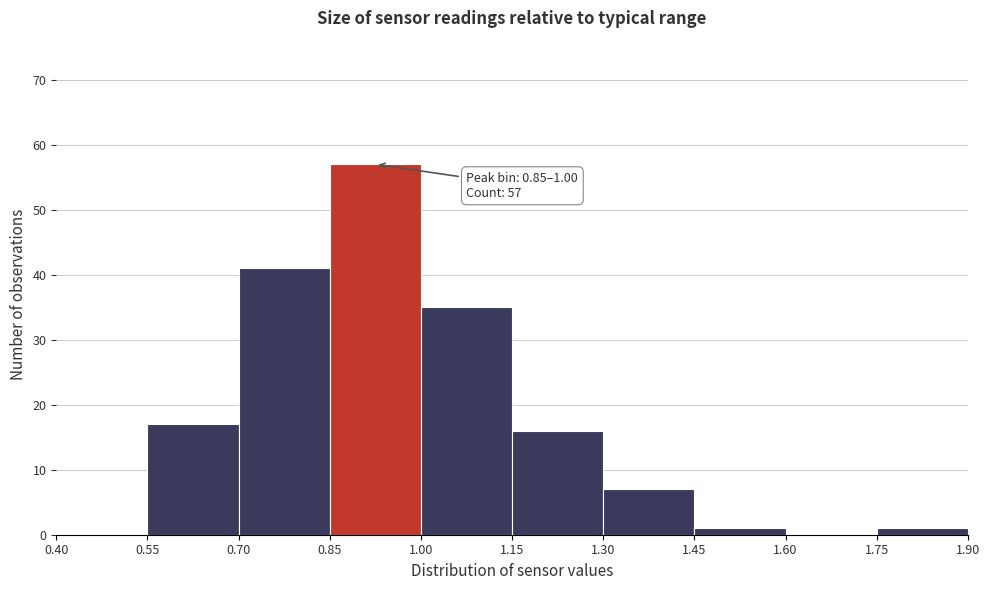

Over which range of the x-axis is the bar tallest?

0.85 to 1.00